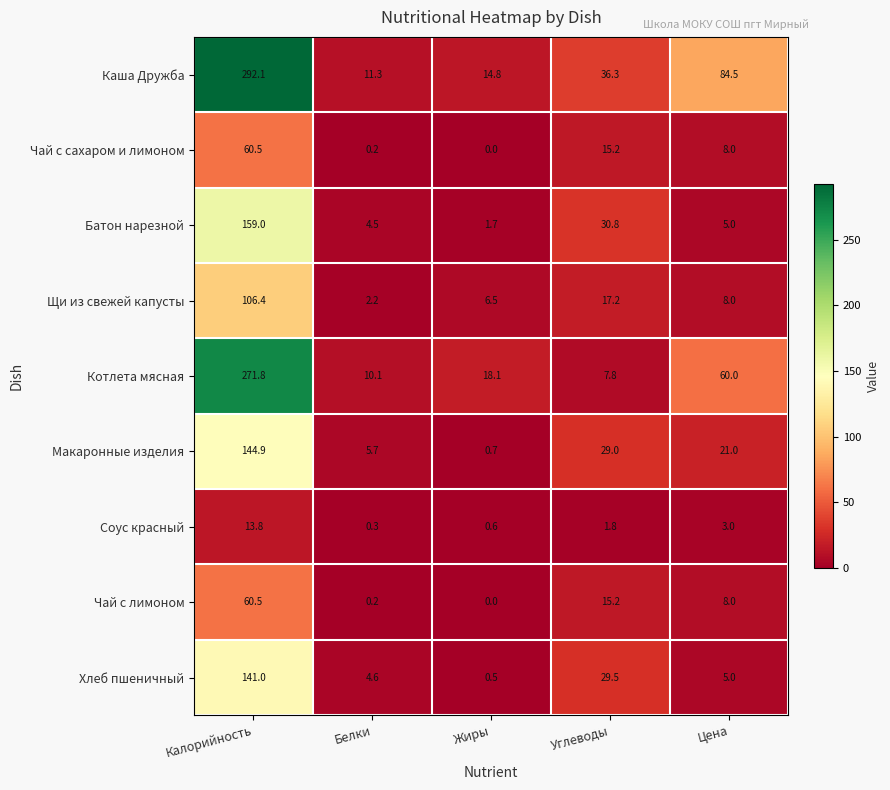

What is the total value across all series at Углеводы?

182.8